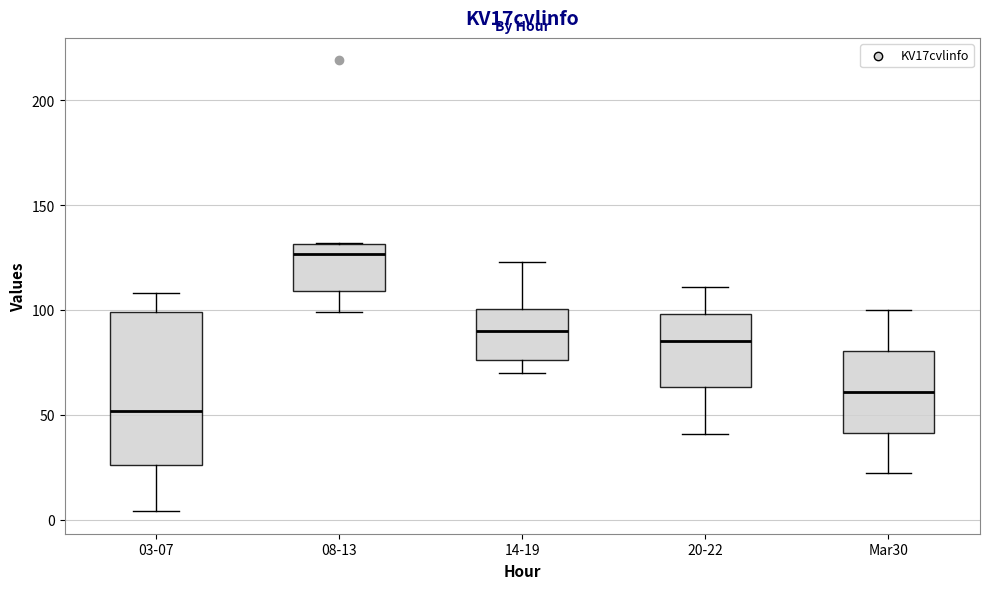

Which box's median line is the lowest?

03-07